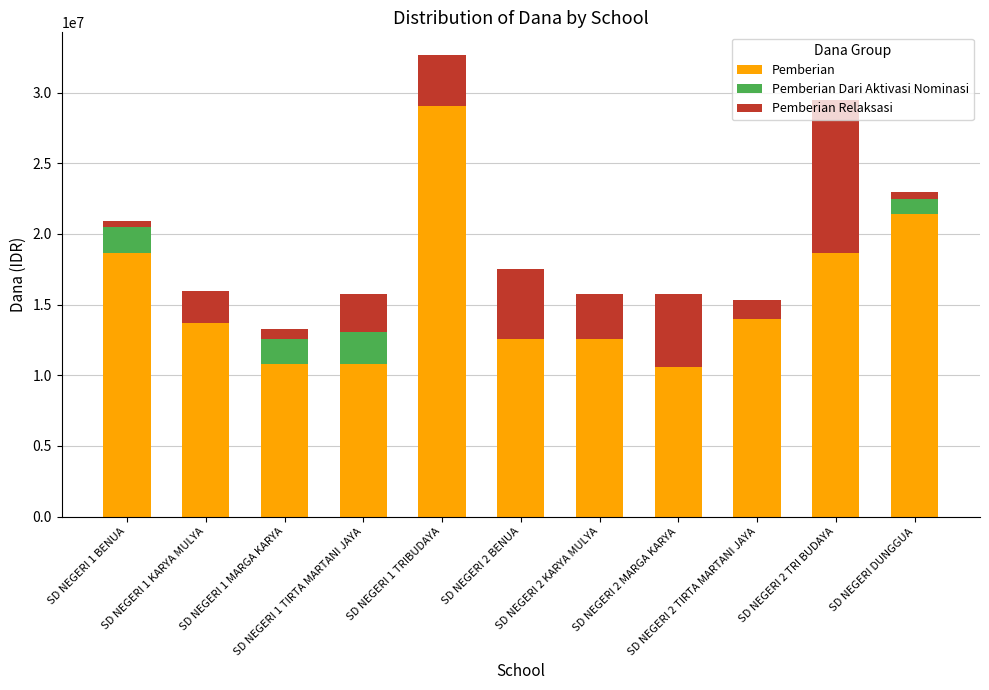

What is the sum of all Pemberian values?

172800000